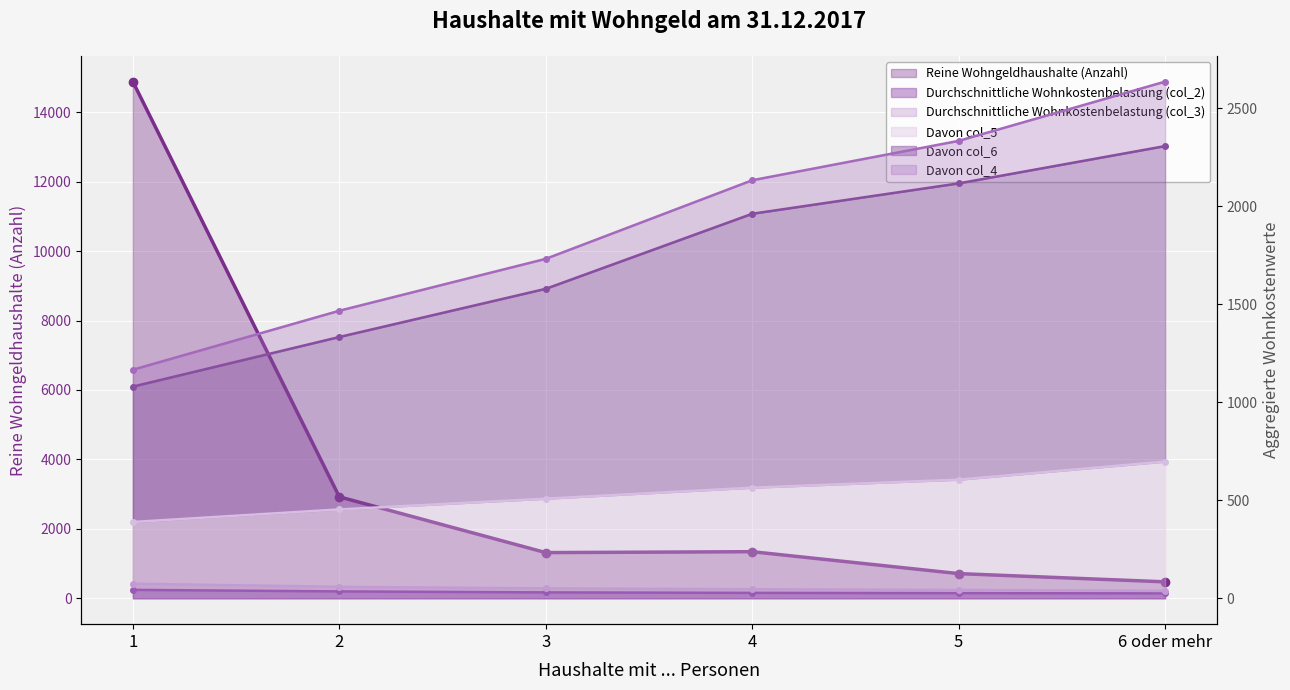

At which category does the chart reach its minimum across all series?

6 oder mehr